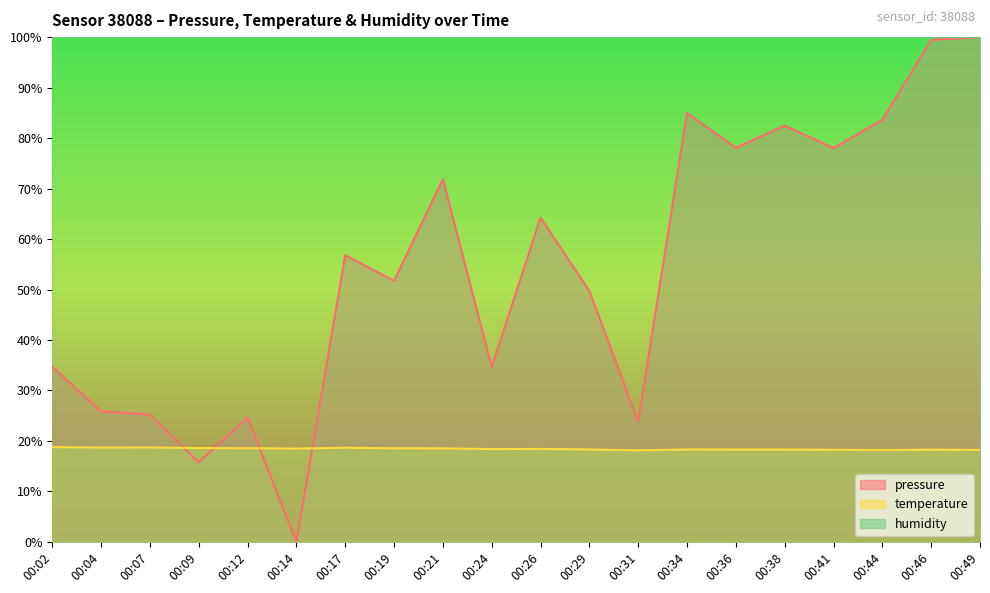

Does the chart display data point markers on the line(s)?

No